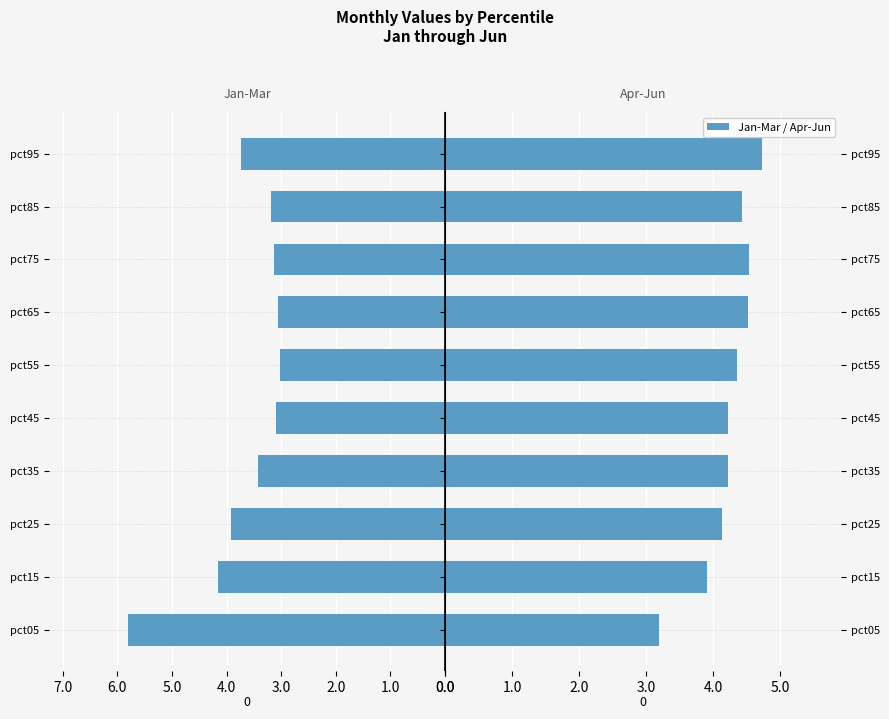

What is the value of the Jan-Mar bar at the 6th from the left?

-3.0